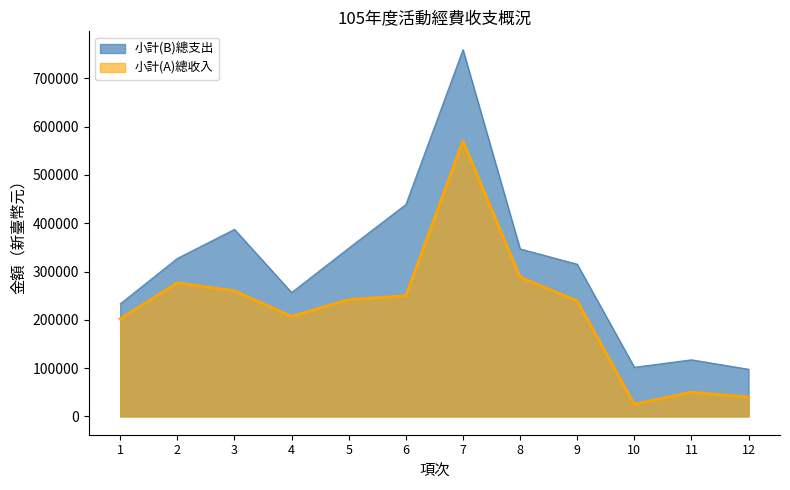

At which label does 小計(B)總支出 first exceed 327222?

2